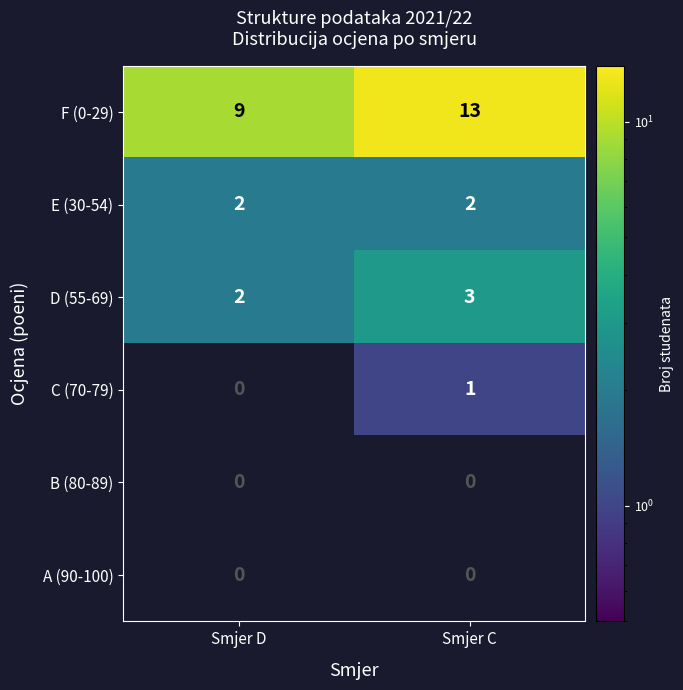

True or false: E (30-54) has a value of 2 at Smjer C.

True